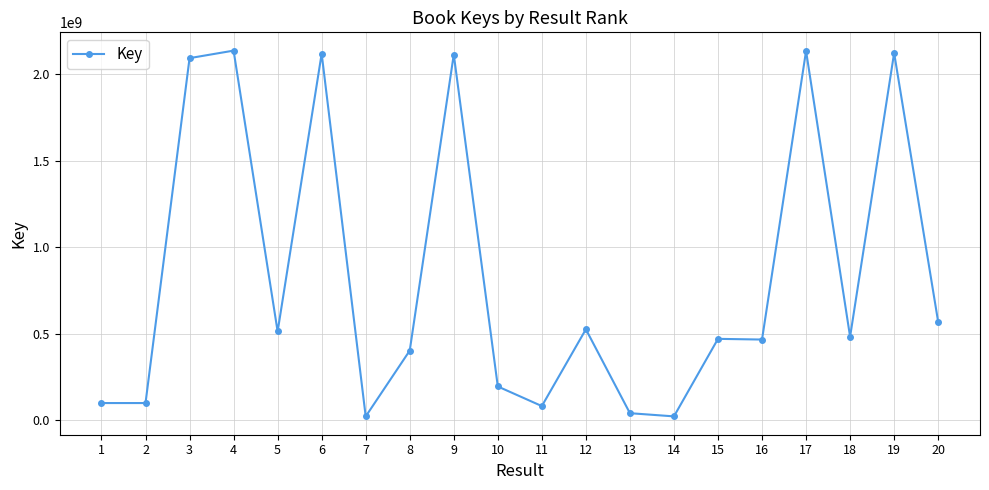

What is the sum of the values at 15 and 1?

572059692